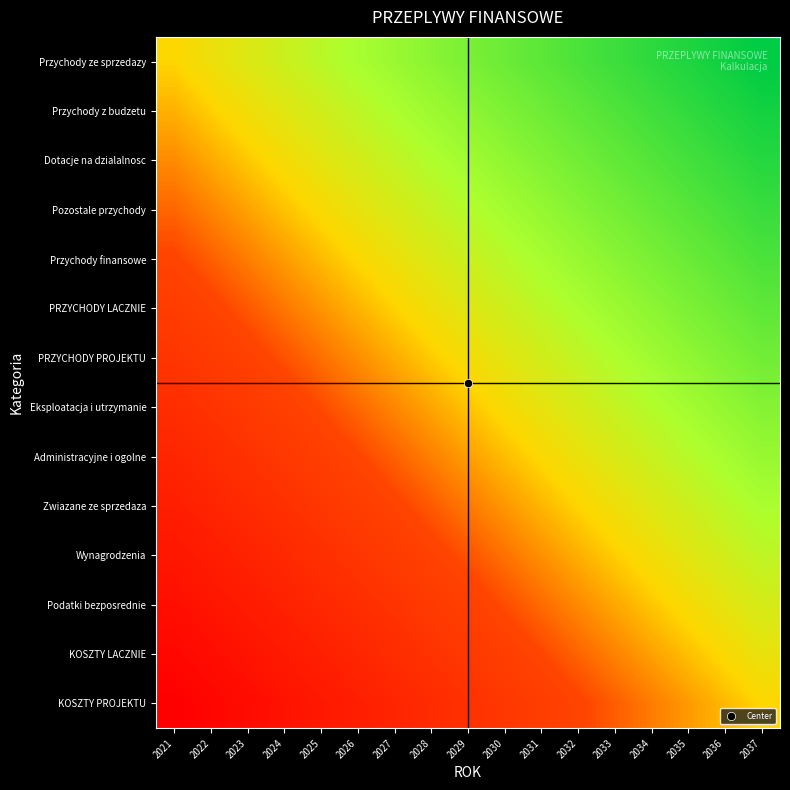

Which series changed the most between 2021 and 2029?

Przychody ze sprzedazy